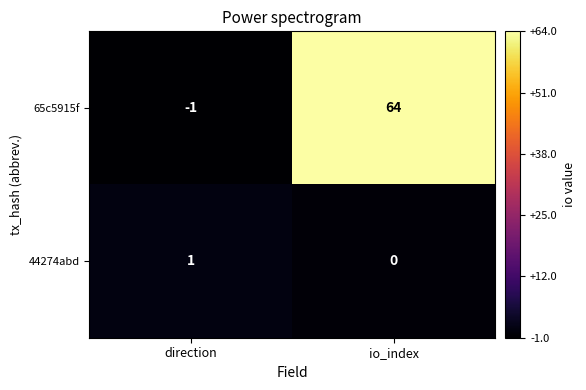

Between direction and io_index, which series saw the biggest shift?

65c5915f